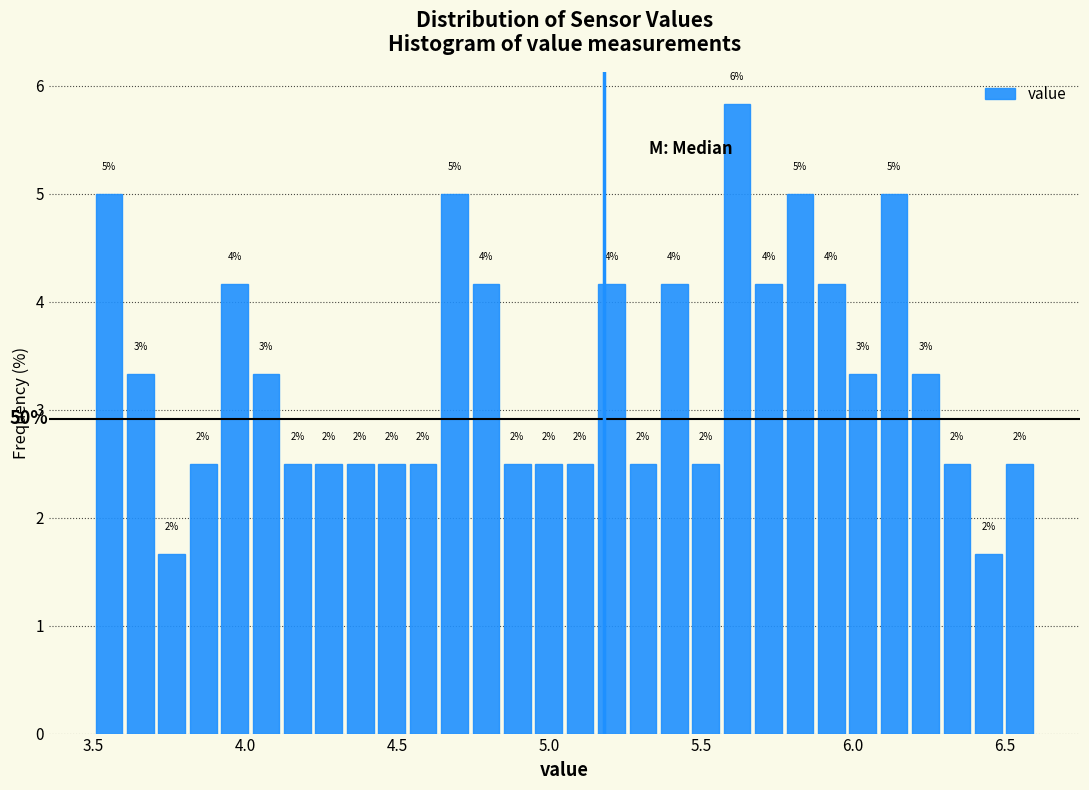

Around what value on the x-axis is the tallest bar? Give the approximate position of its centre, as read against the axis.

5.60